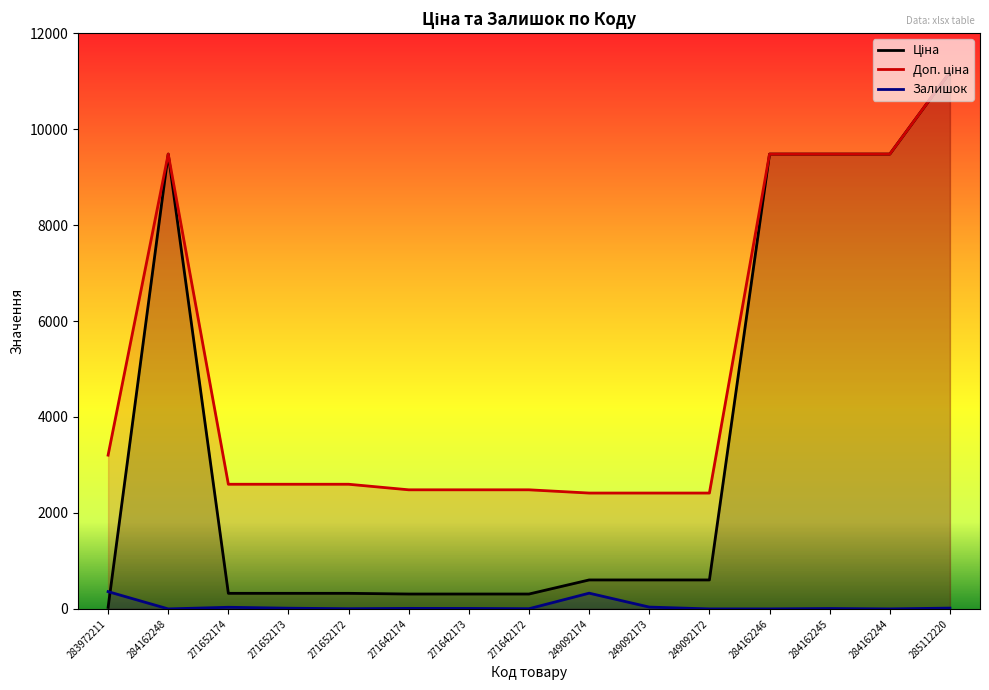

Between 249092174 and 284162246, which series saw the biggest shift?

Ціна